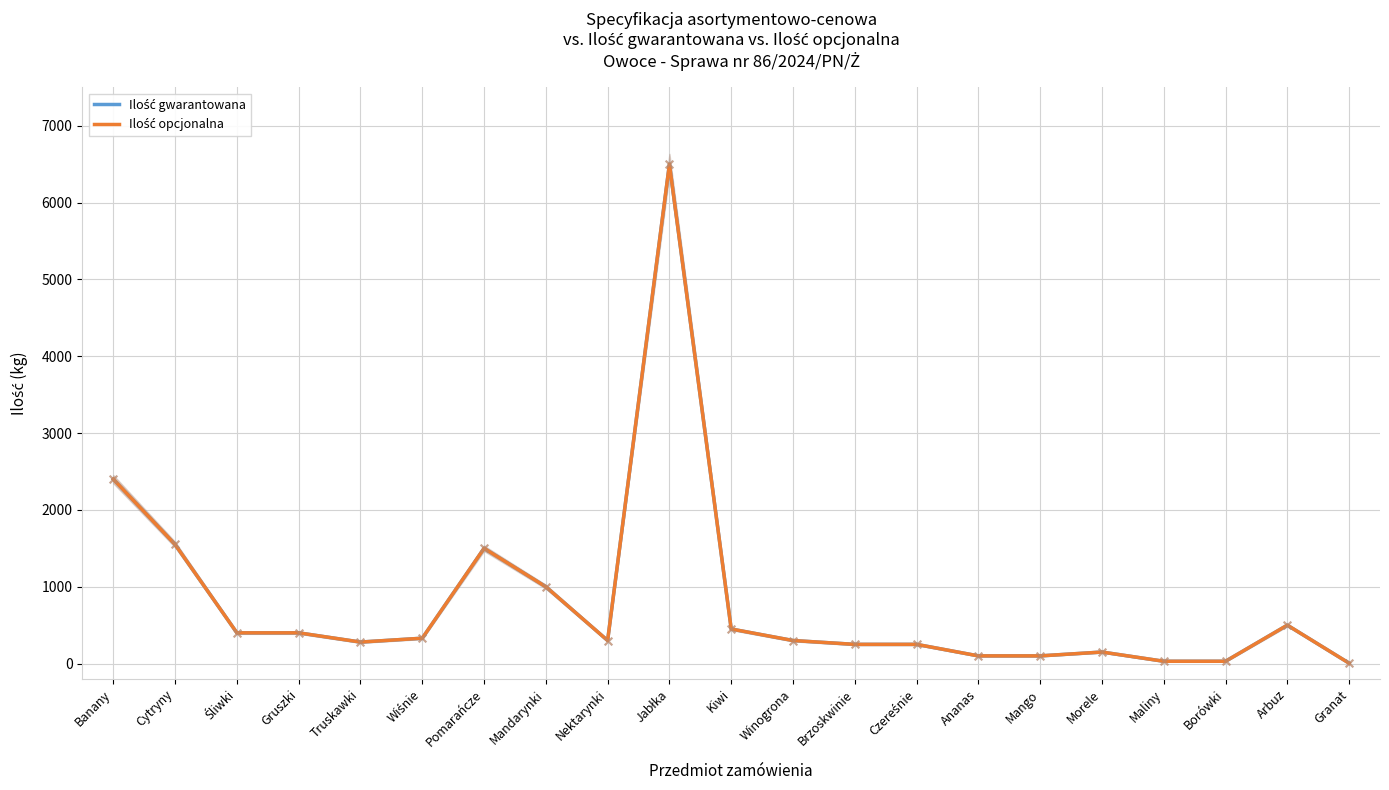

At which category is the sum across all series the highest?

Jabłka